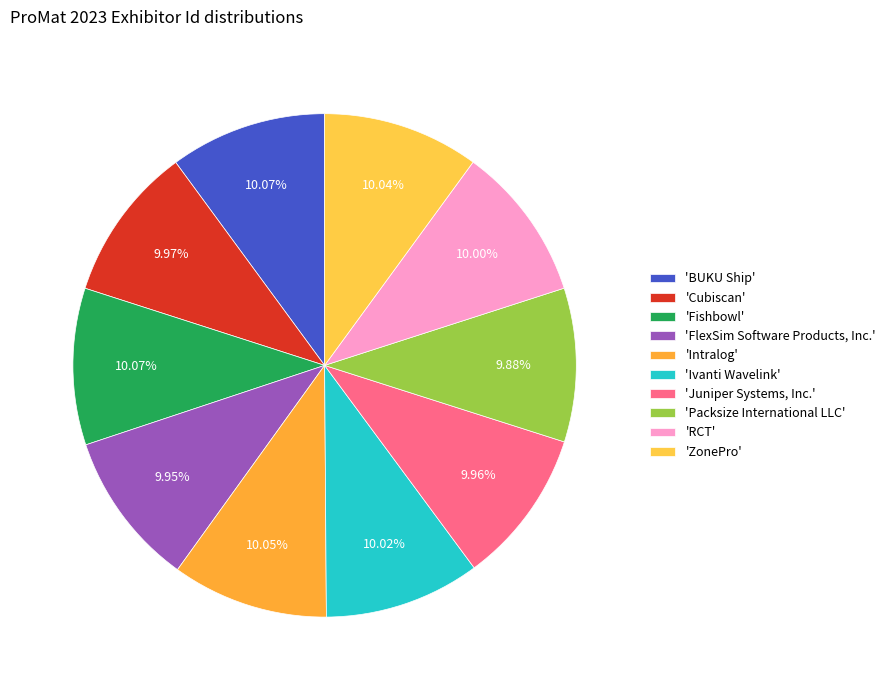

How many slices are in this pie chart?

10